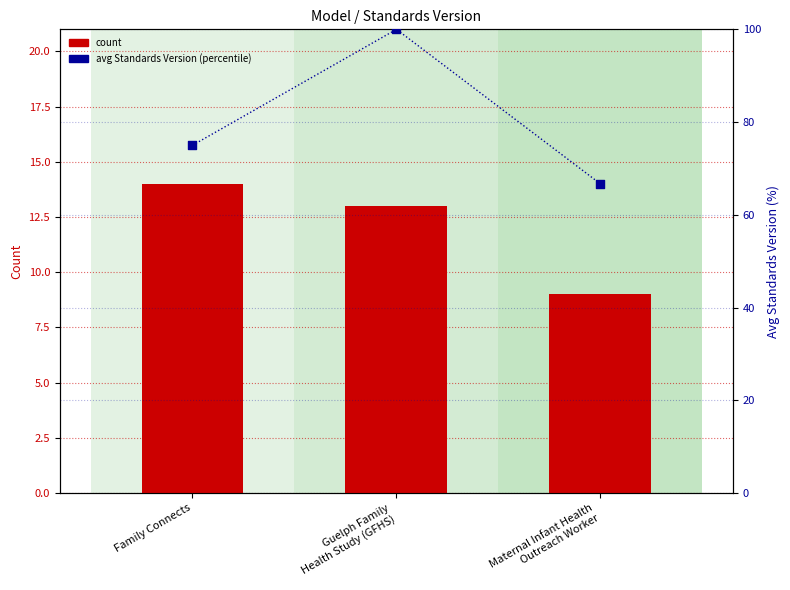

Which series has the largest Y range (max minus min)?

avg Standards Version (scaled)